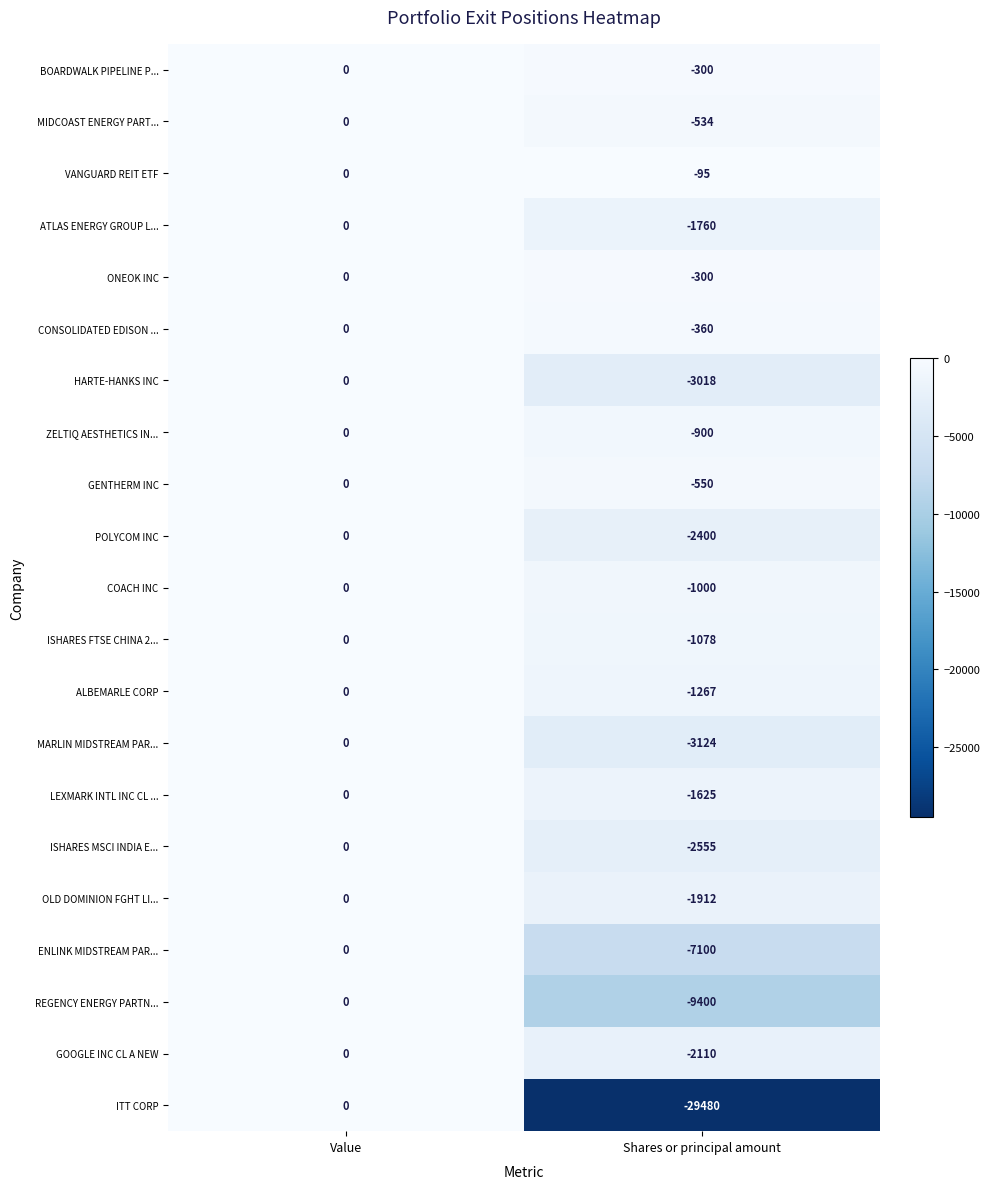

How many values in ZELTIQ AESTHETICS IN... are below zero?

1